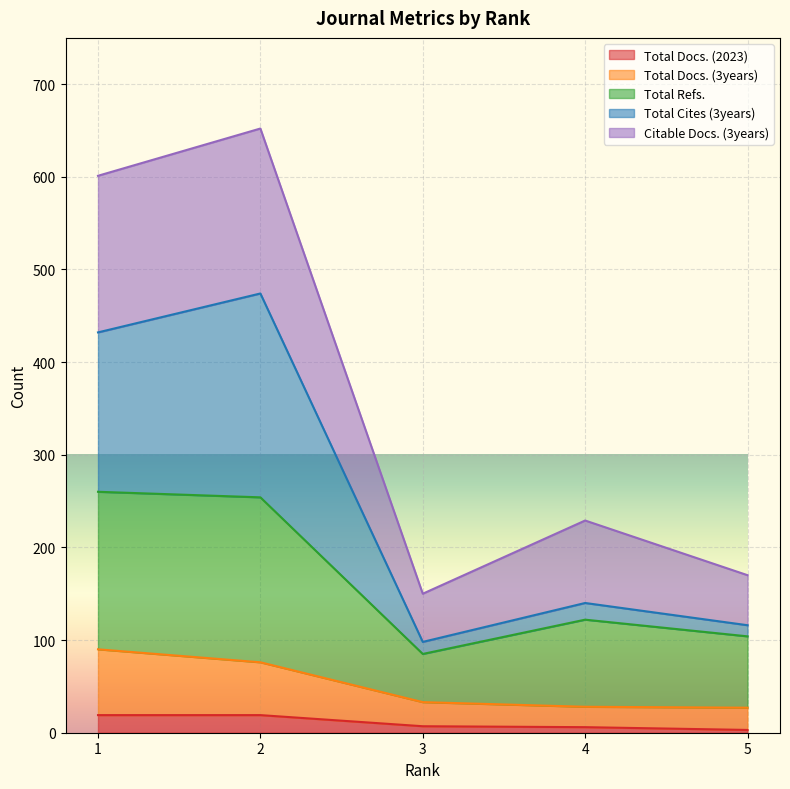

Is it true that Total Cites (3years) equals 116 at 5?

True